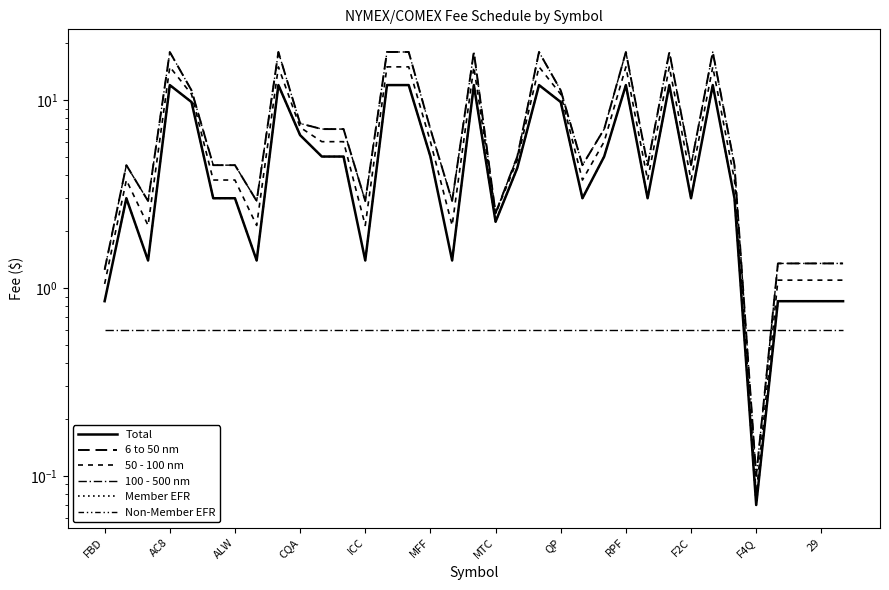

Which series has the largest total across all categories?

6 to 50 nm